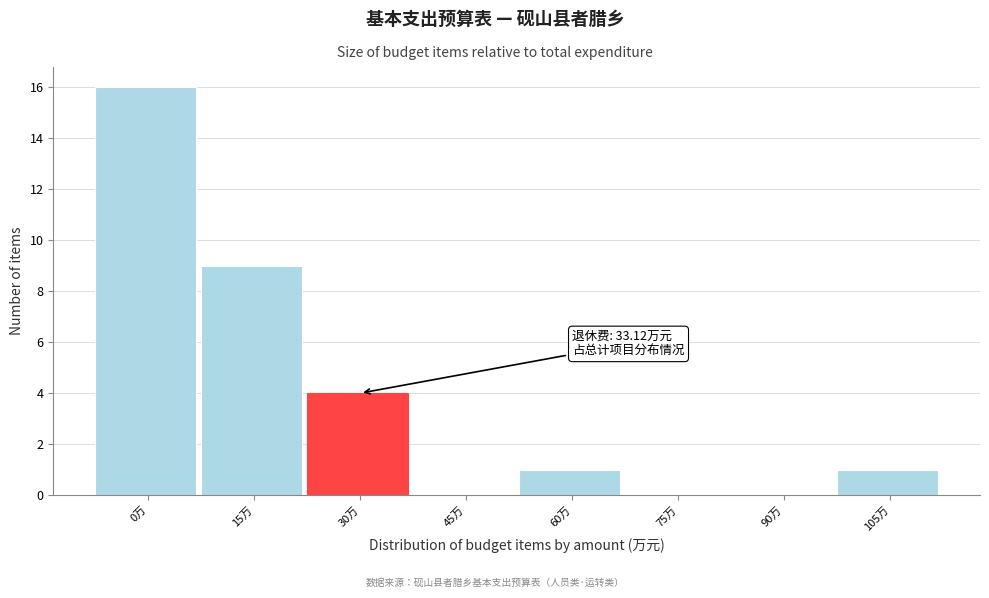

Reading left to right, extract all data points from this chart.

0万=16	15万=9	30万=4	45万=0	60万=1	75万=0	90万=0	105万=1